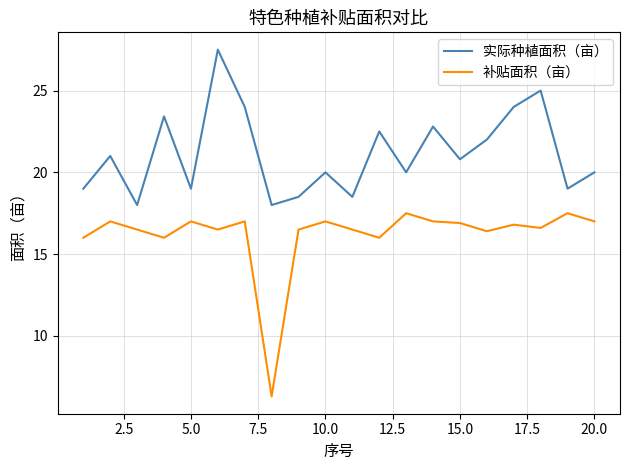

Which series has the largest total across all categories?

实际种植面积（亩）